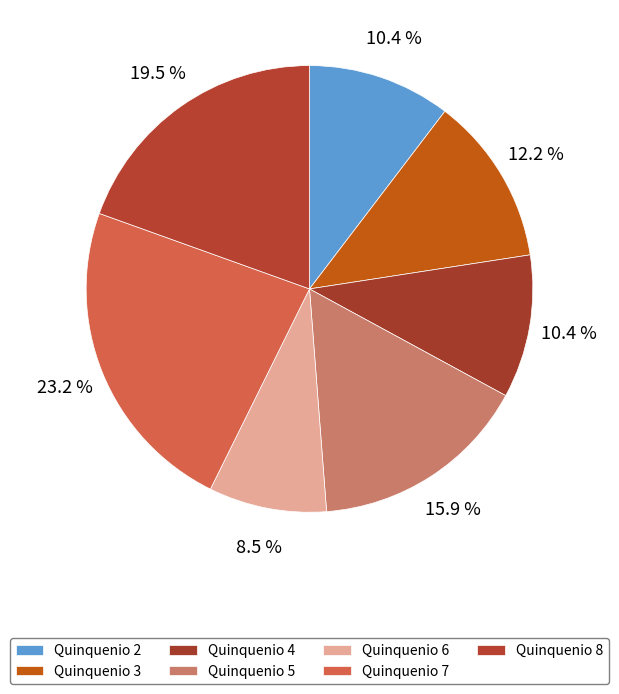

Count the number of slices in the pie.

7